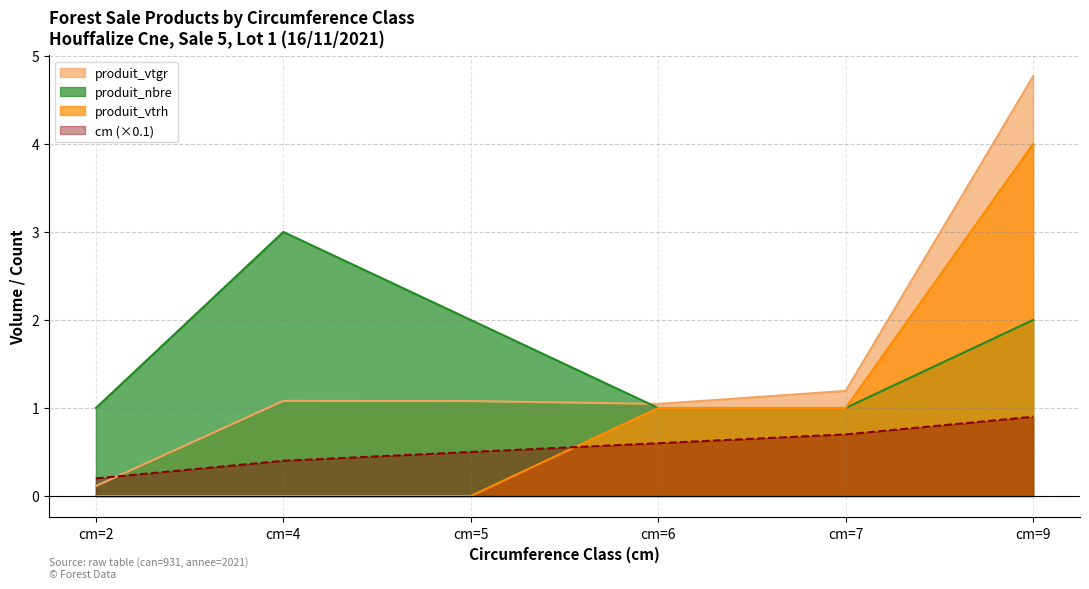

Reading right to left, list all the values displayed in this chart.

cm: cm=9=0.9	cm=7=0.7	cm=6=0.6	cm=5=0.5	cm=4=0.4	cm=2=0.2
produit_vtgr: cm=9=4.8	cm=7=1.2	cm=6=1.0	cm=5=1.1	cm=4=1.1	cm=2=0.1
produit_nbre: cm=9=2.0	cm=7=1.0	cm=6=1.0	cm=5=2.0	cm=4=3.0	cm=2=1.0
produit_vtrh: cm=9=4.0	cm=7=1.0	cm=6=1.0	cm=5=0.0	cm=4=0.0	cm=2=0.0